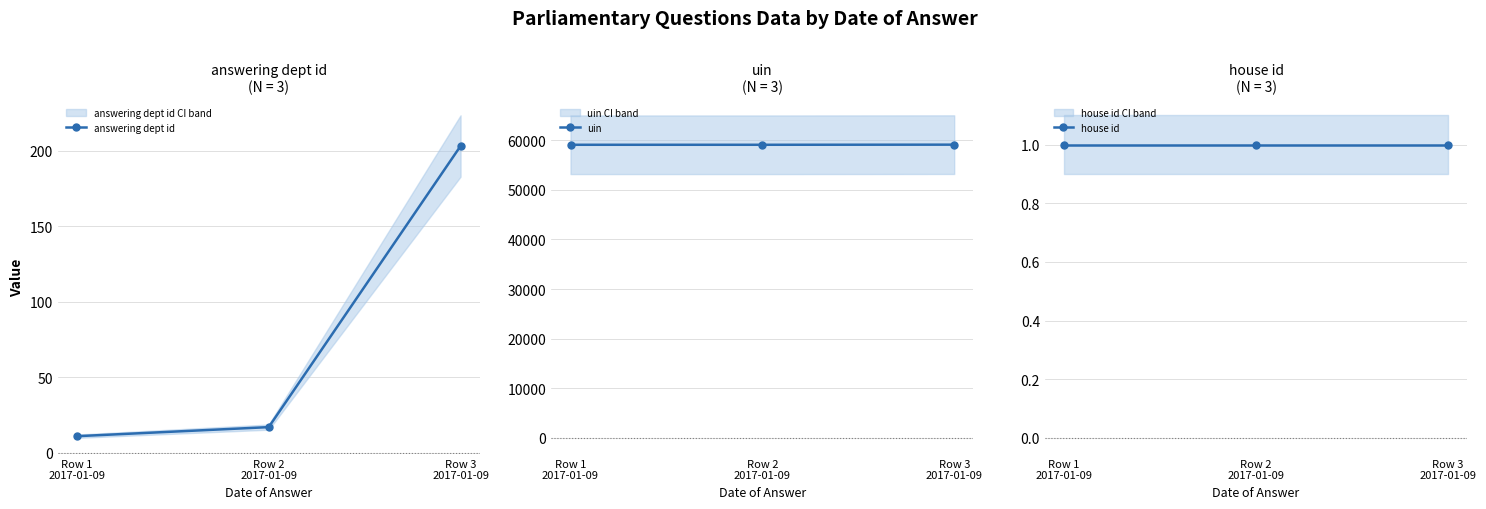

What are all the series names shown in the legend?

answering dept id, uin, house id